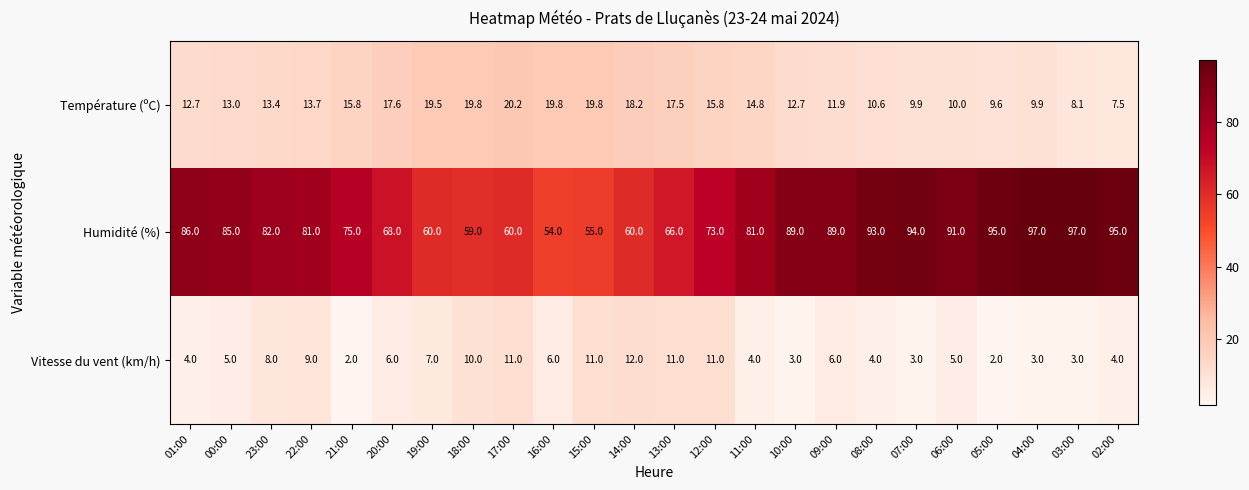

What is the difference between the maximum and minimum values in the Humidité (%) series?

43.0